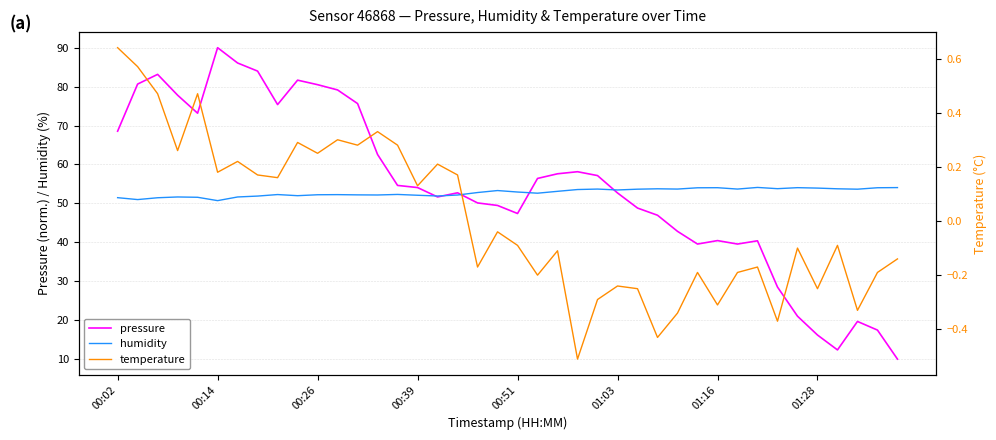

In pressure, how many points are lower than both neighbors (excluding endpoints)?

7